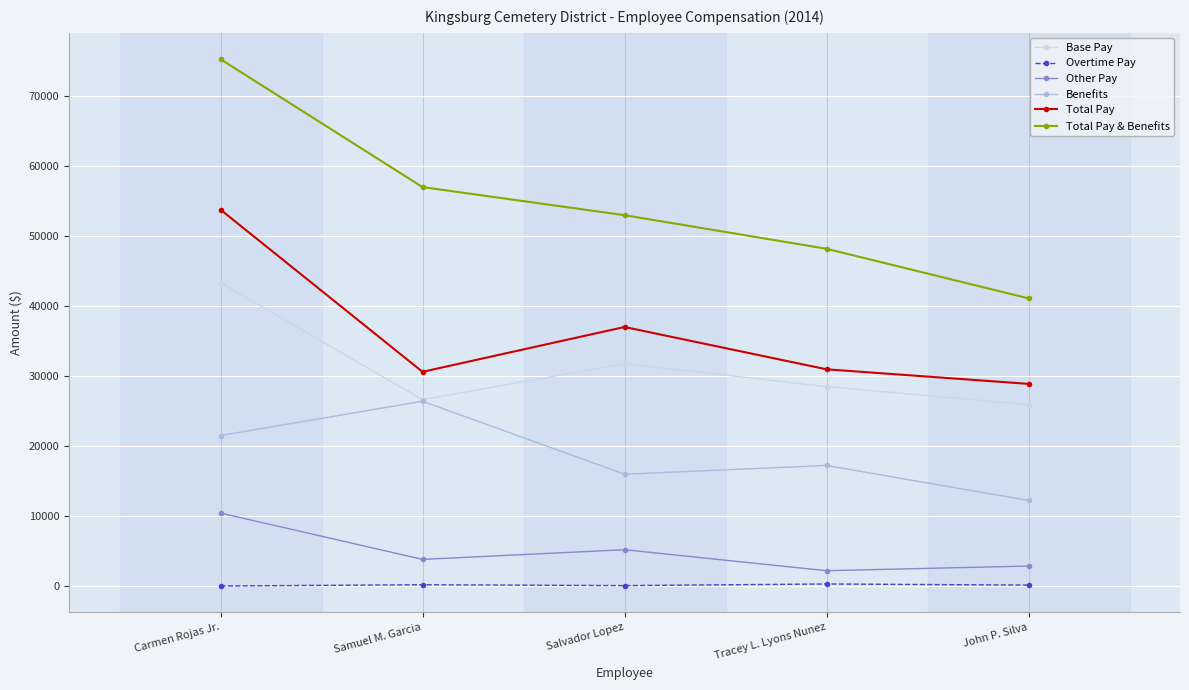

How many interior local peaks does the Other Pay series have?

1